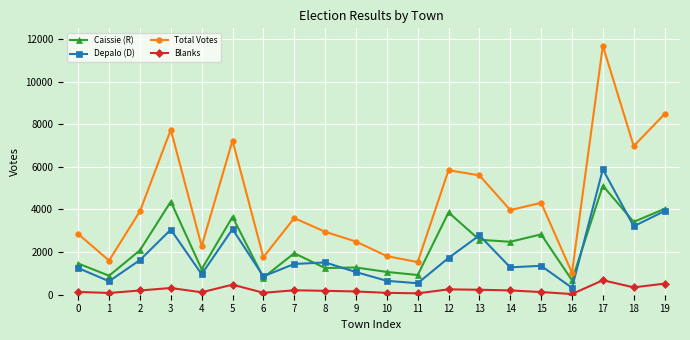

How many data points does each series have?

20